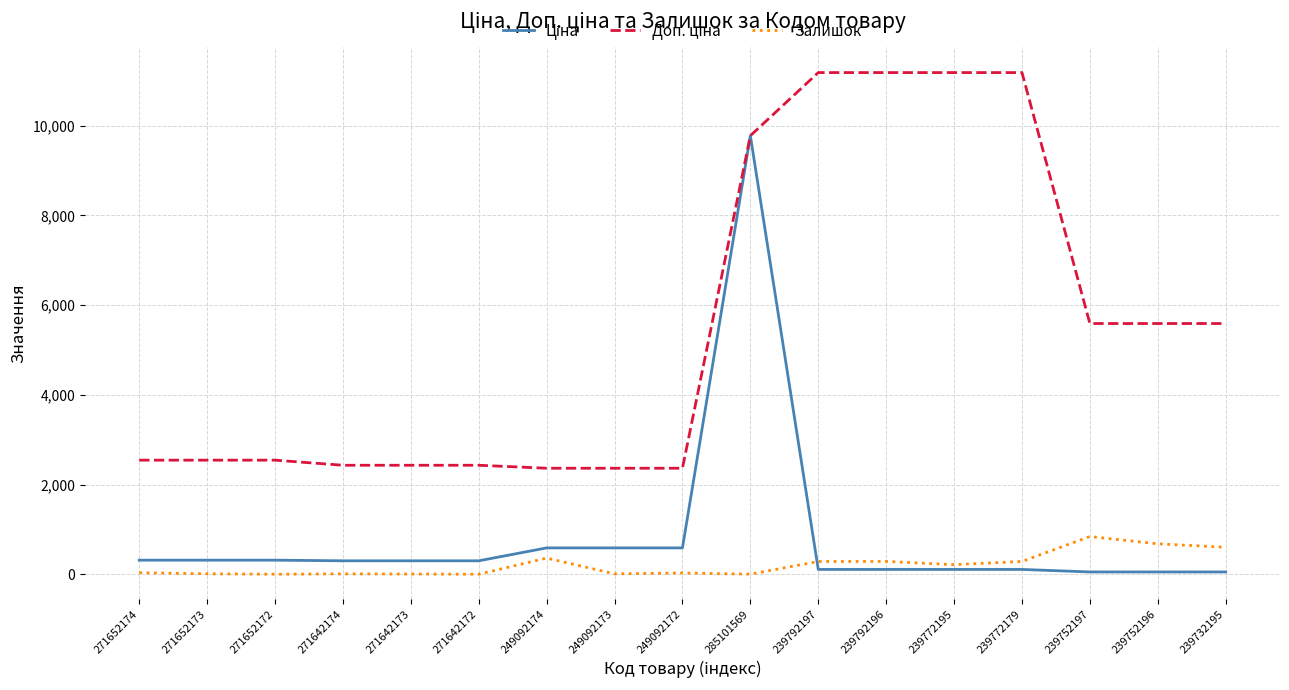

What is the greatest value displayed?

11182.0